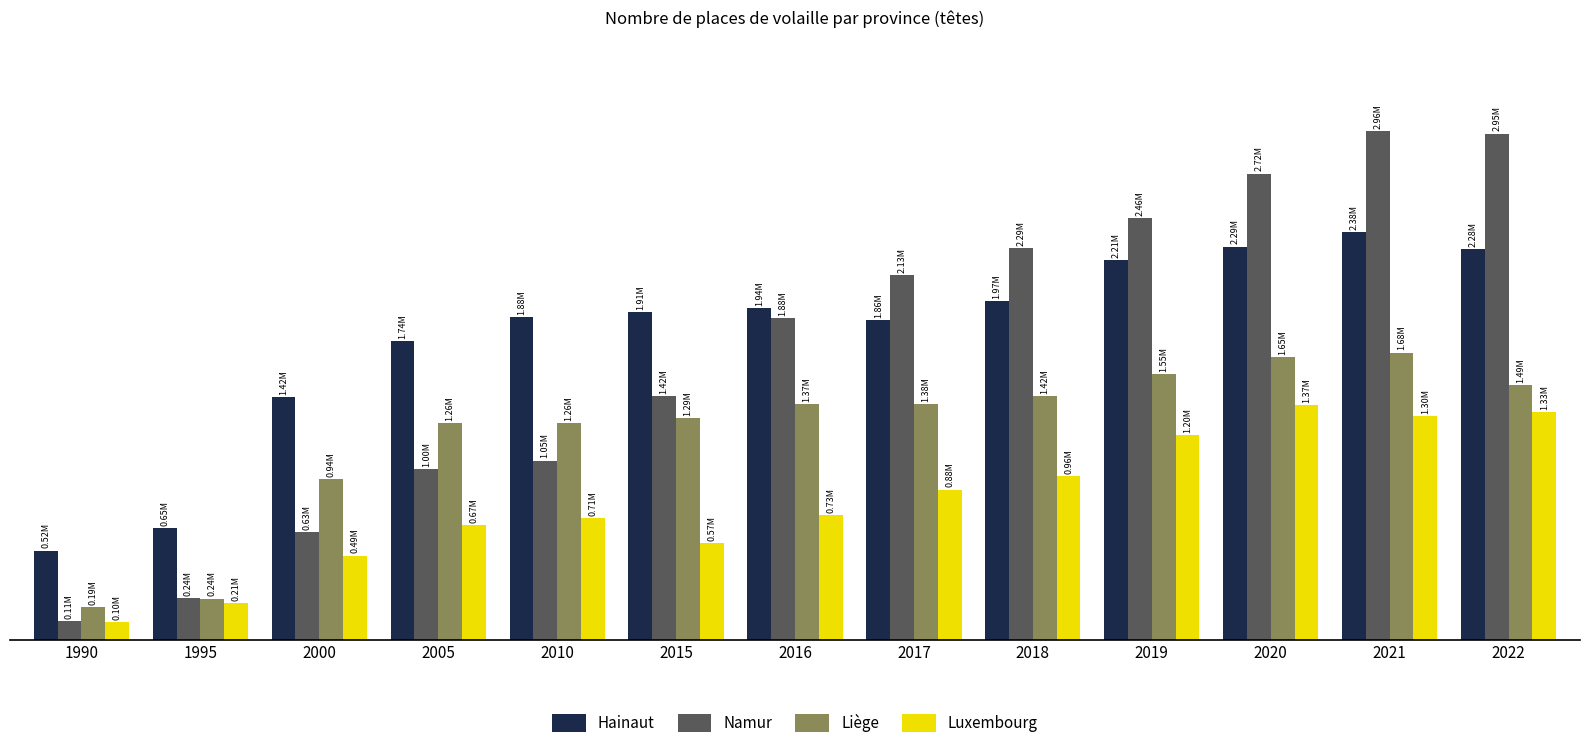

What is the spread (max minus min) of values at 1995?

437587